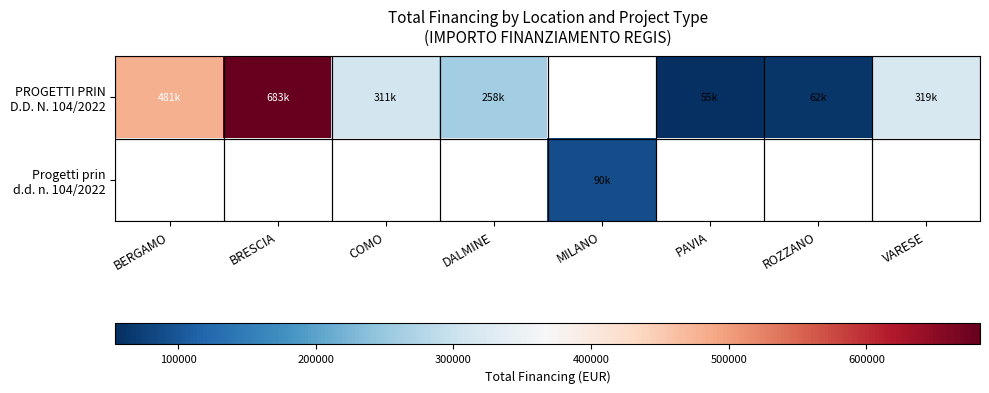

Rank the series at ROZZANO from highest to lowest value.

PROGETTI PRIN D.D. N. 104/2022, Progetti prin d.d. n. 104/2022